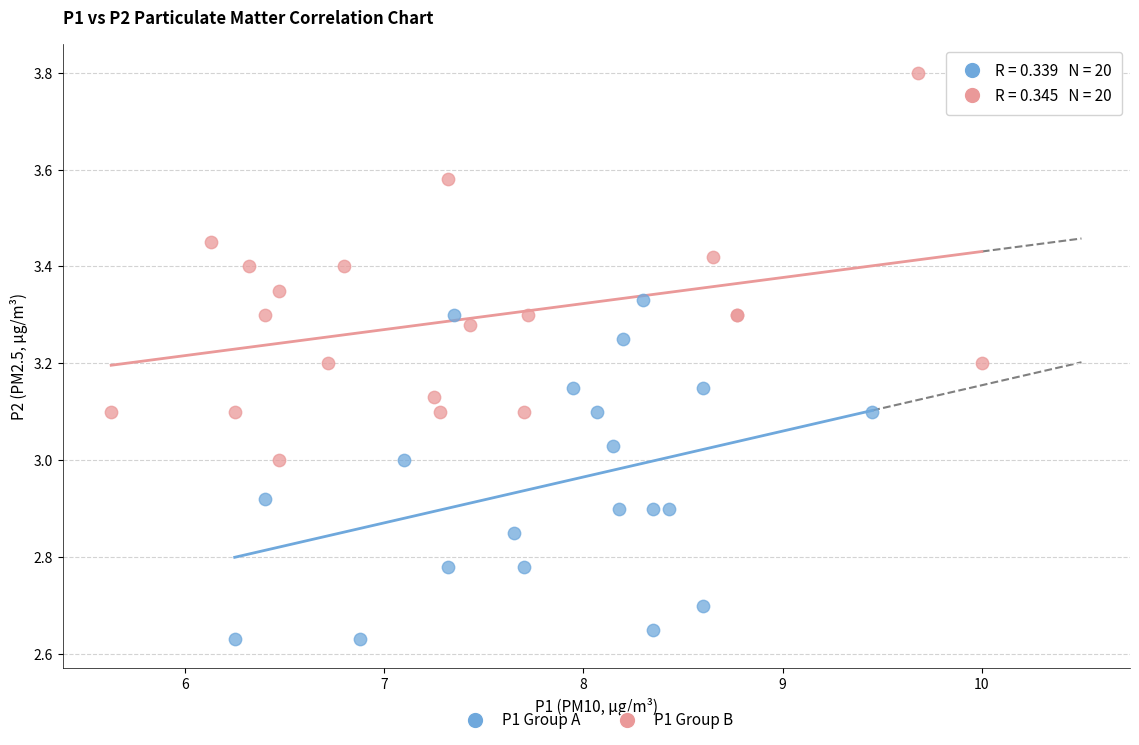

Which series contains the highest Y value?

P1 Group B